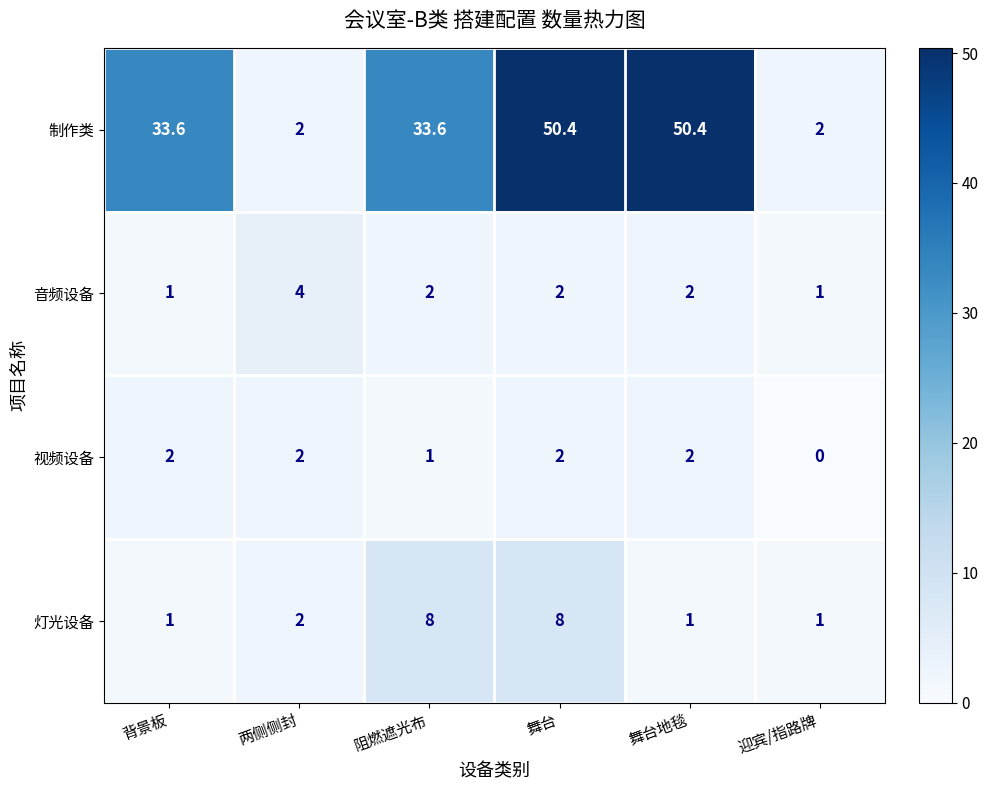

What is the greatest value displayed?

50.4